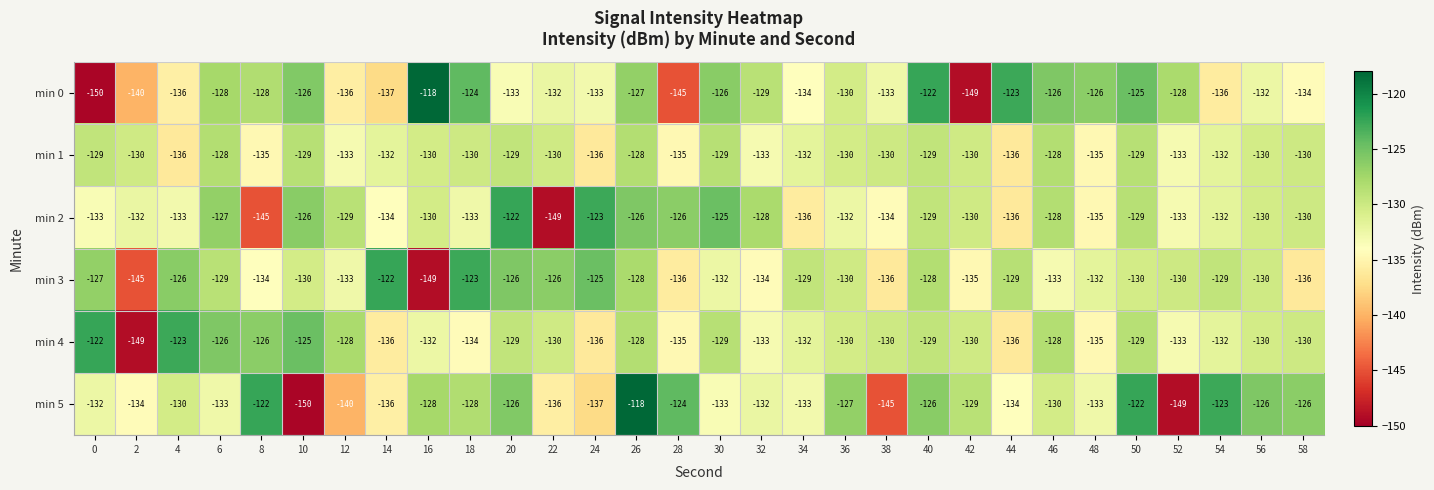

The value of min 2 at 30 is -125. True or false?

True